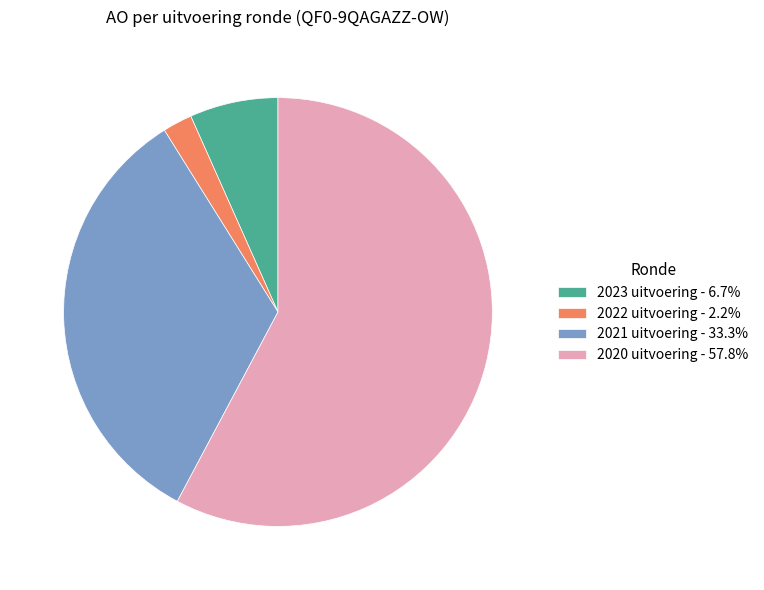

Which category has the biggest portion of the pie?

2020 uitvoering